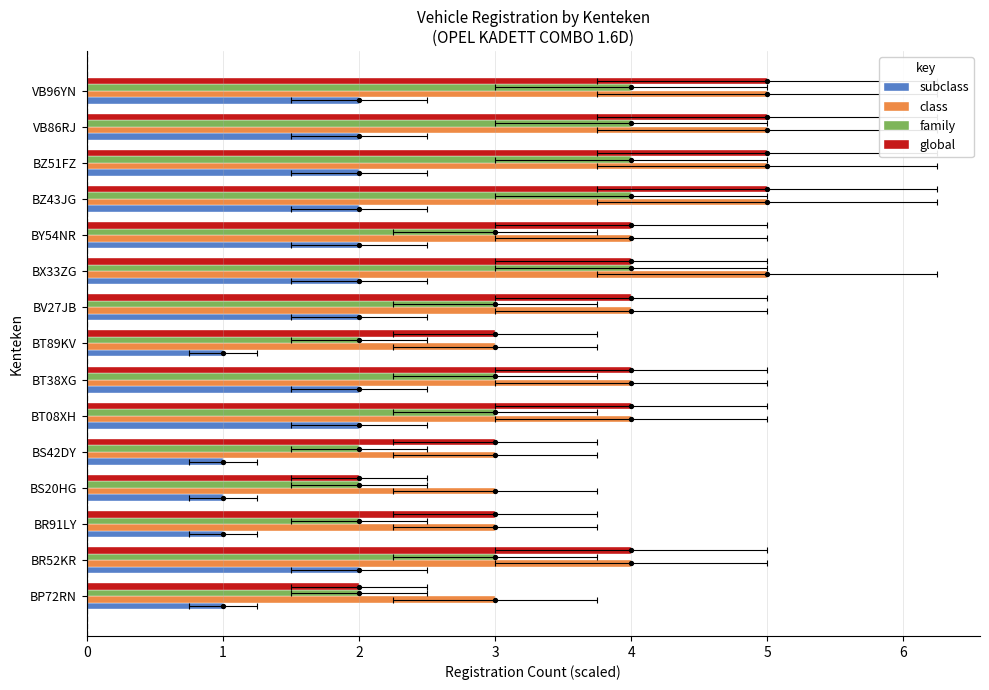

Is the value of class at VB86RJ greater than the value of subclass at BY54NR?

Yes